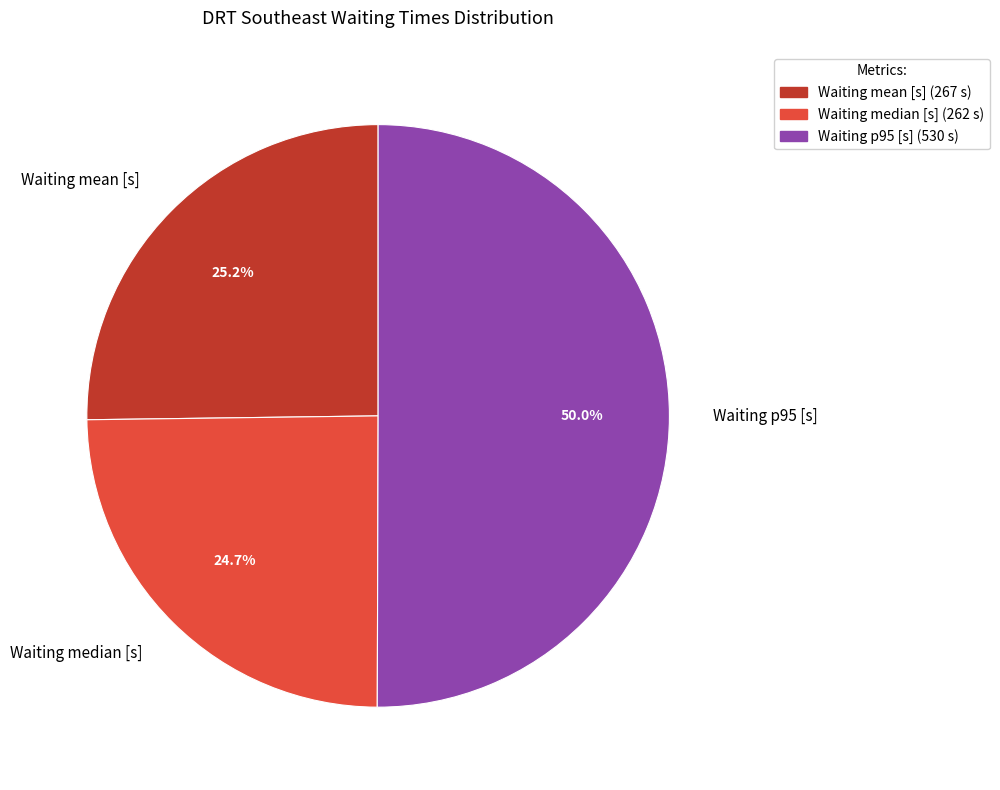

What is the majority slice?

Waiting p95 [s]